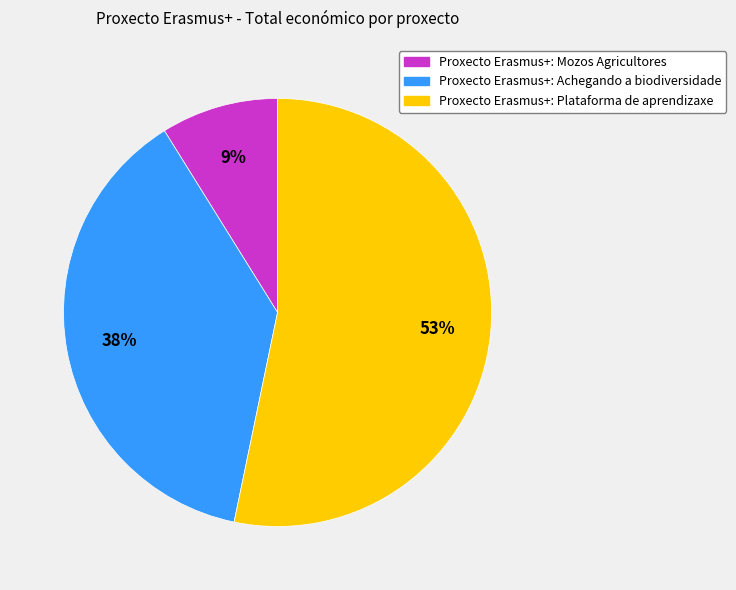

To the nearest percent, what is the average slice percentage?

33%